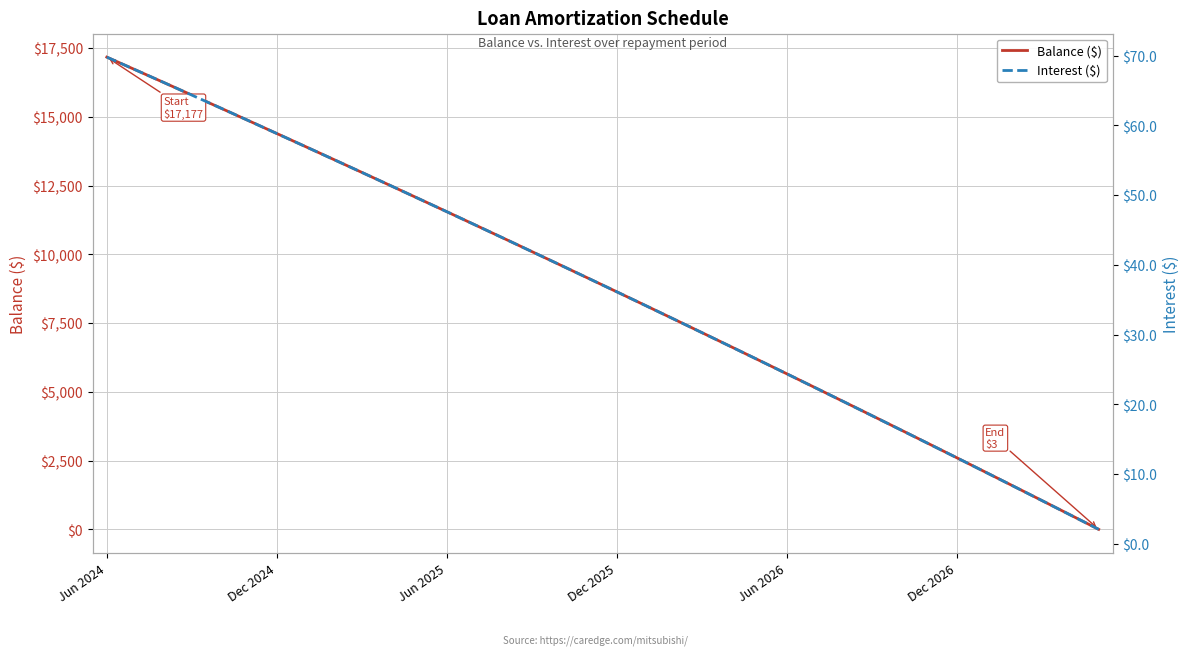

True or false: Balance ($) and Interest ($) intersect in this chart.

False